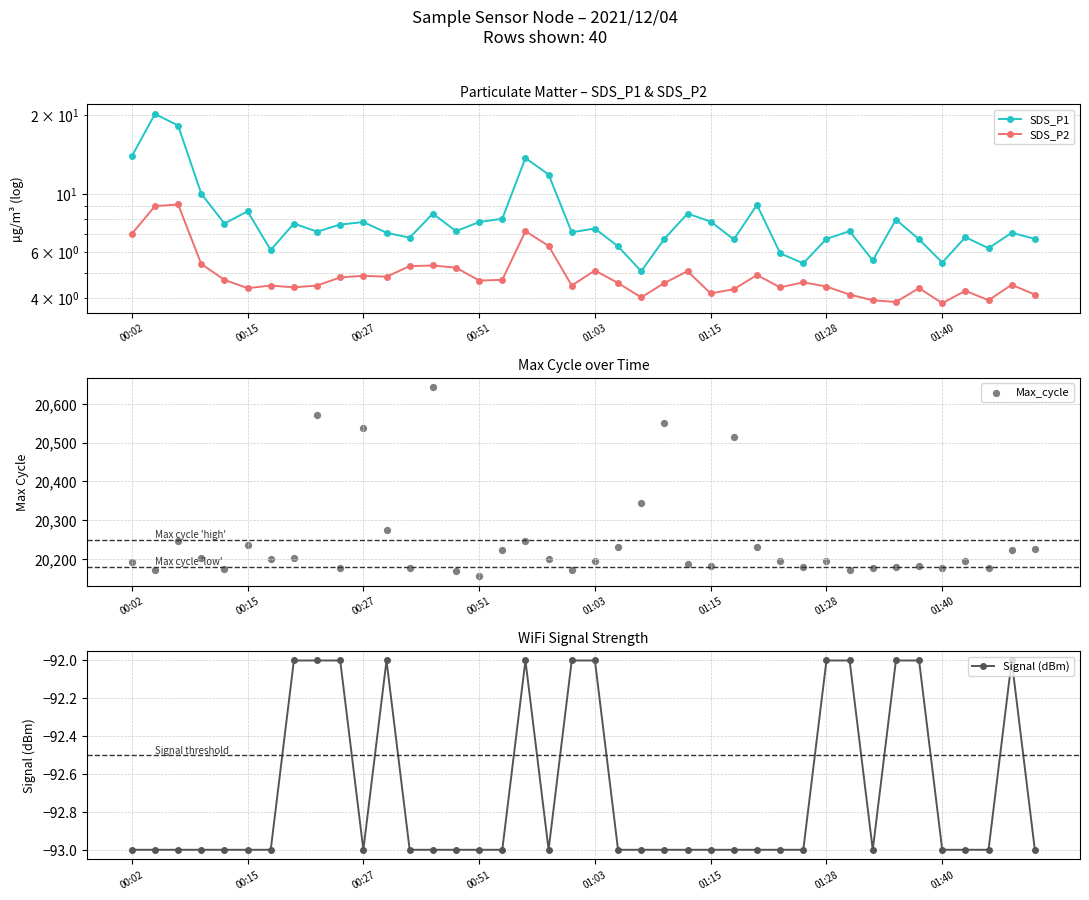

Which series has the largest Y range (max minus min)?

Max_cycle